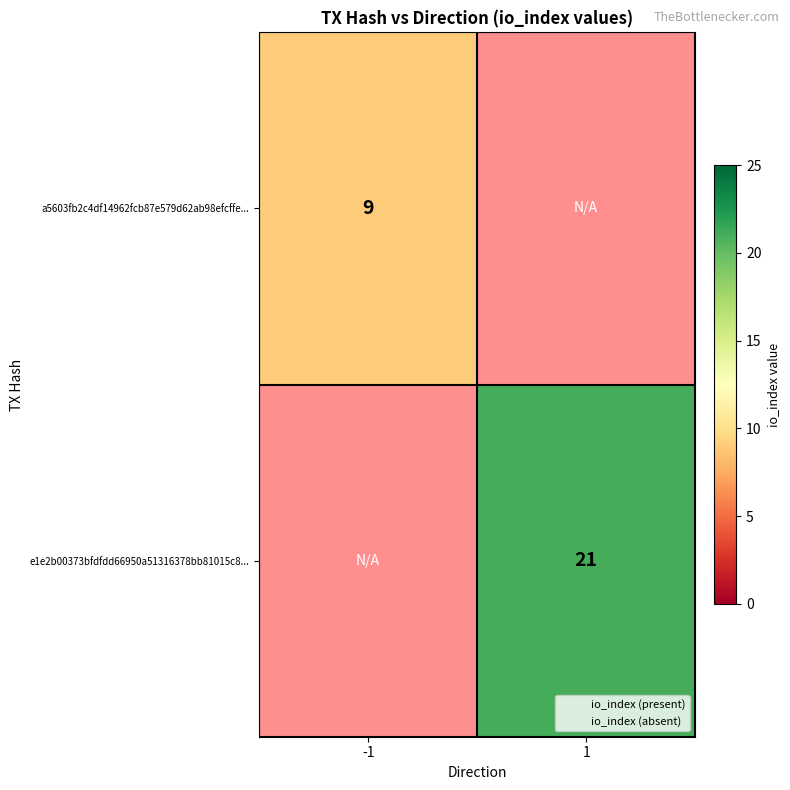

True or false: a5603fb2c4df14962fcb87e579d62ab98efcffe... has a value of 9.0 at -1.

True